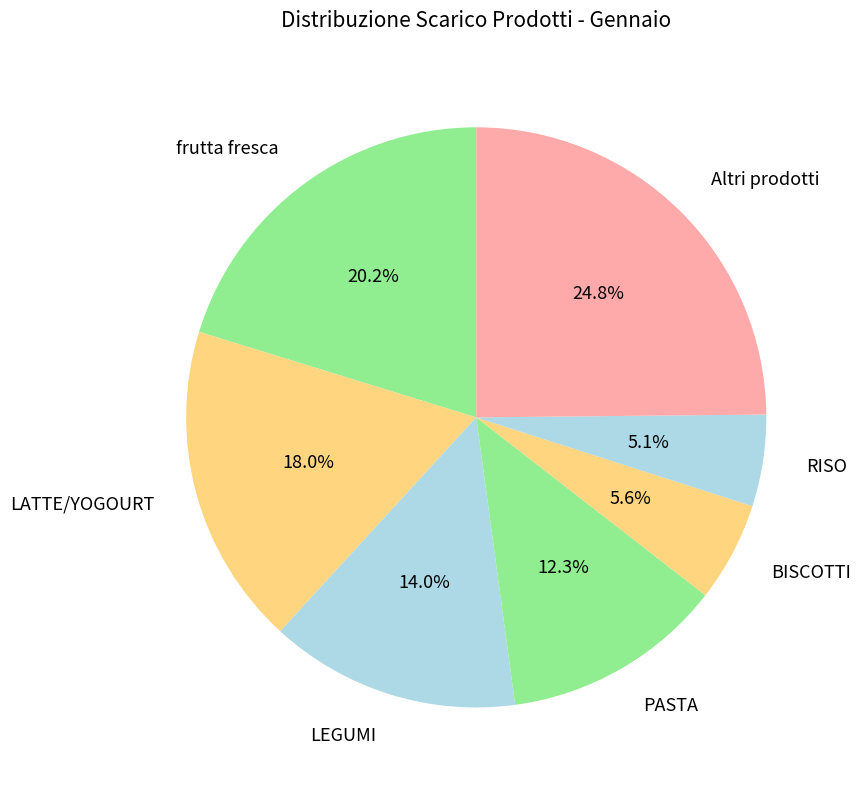

Is there any slice that represents more than half of the pie?

No